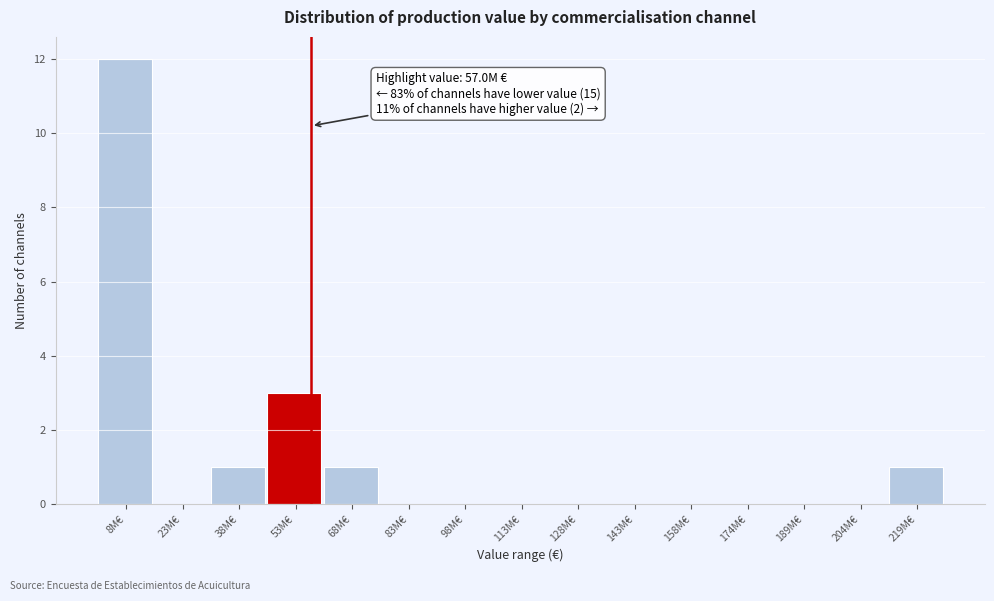

Reading left to right, list all the values displayed in this chart.

8M€=12	23M€=0	38M€=1	53M€=3	68M€=1	83M€=0	98M€=0	113M€=0	128M€=0	143M€=0	158M€=0	174M€=0	189M€=0	204M€=0	219M€=1